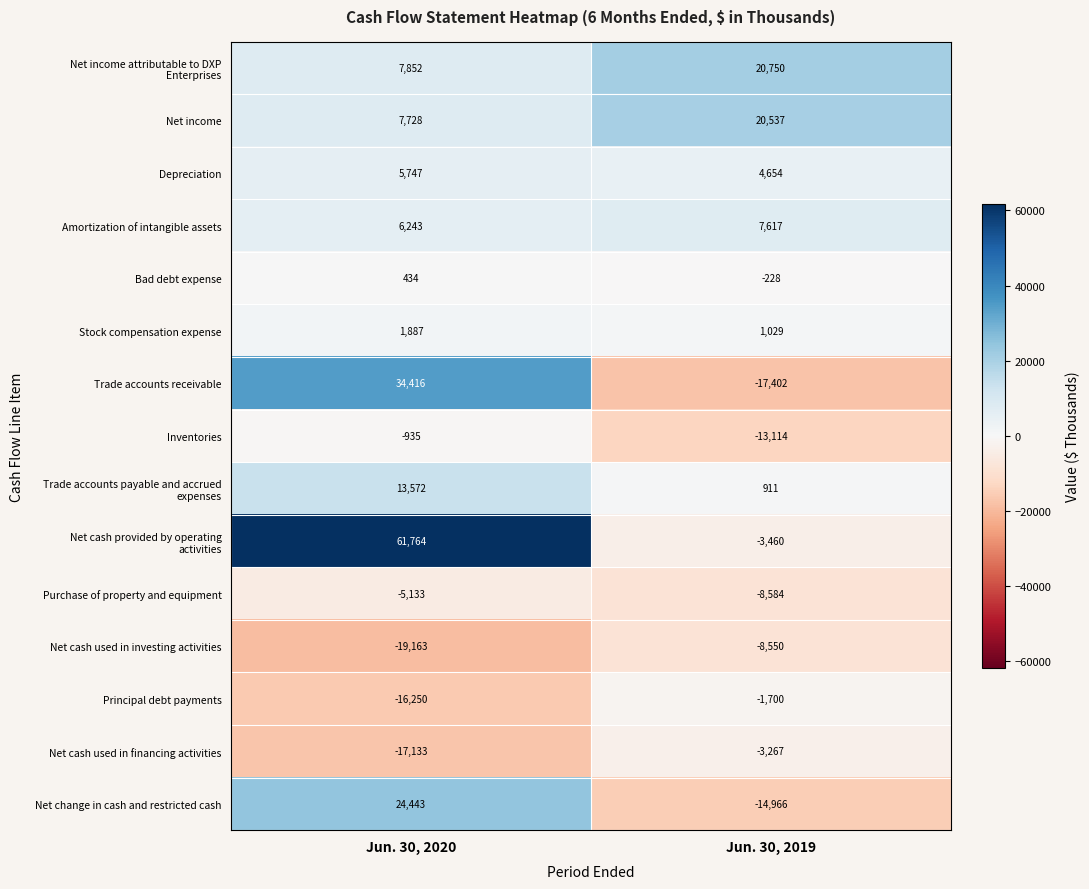

Read the Amortization of intangible assets value at Jun. 30, 2020, to the nearest 10.

6240